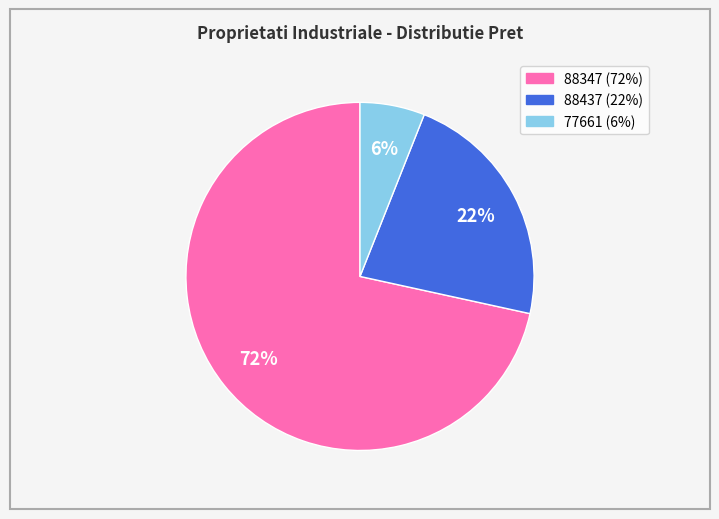

Count the number of slices in the pie.

3